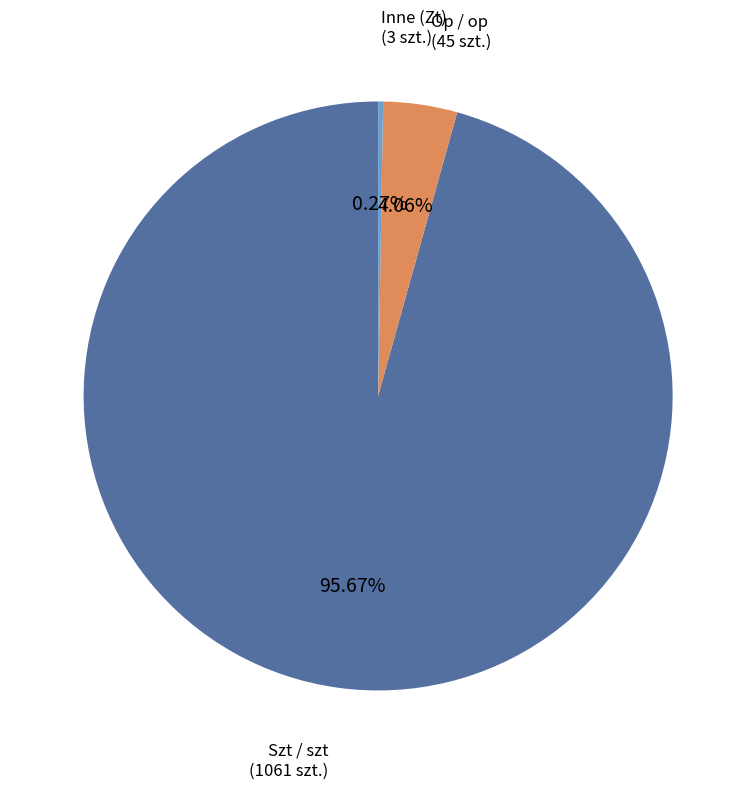

What is the majority slice?

Szt / szt